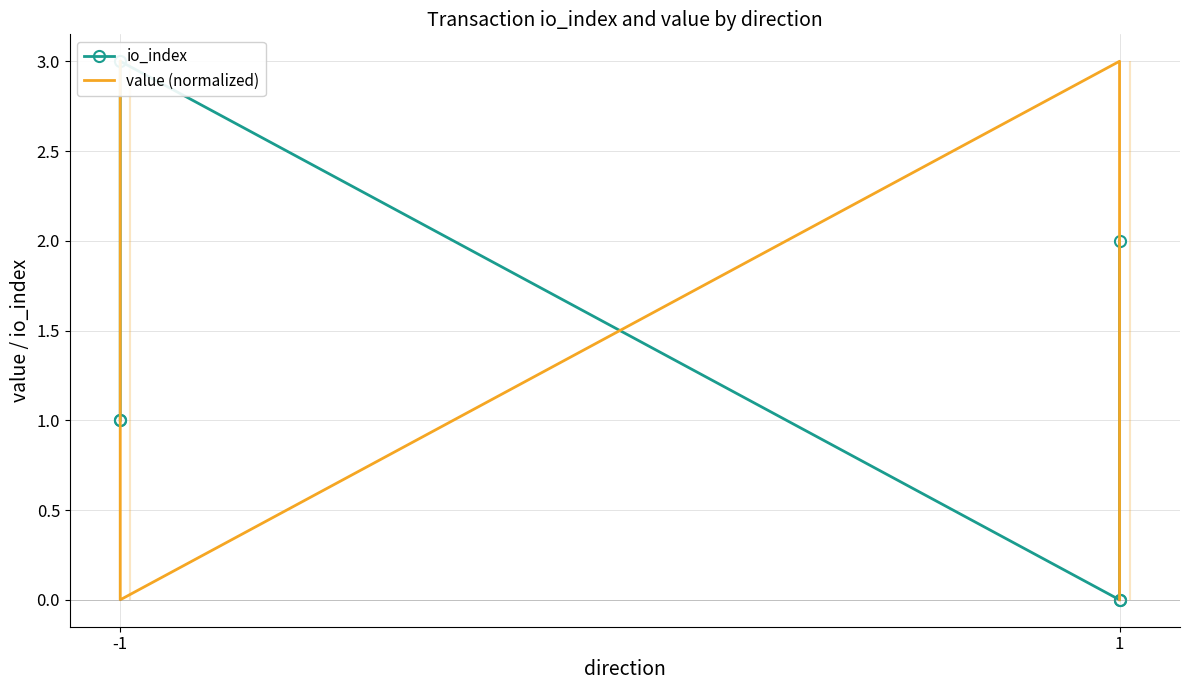

Reading right to left, extract all data points from this chart.

io_index: 2	0	0	3	1	1
value (normalized): 0	3	3	0	3	3